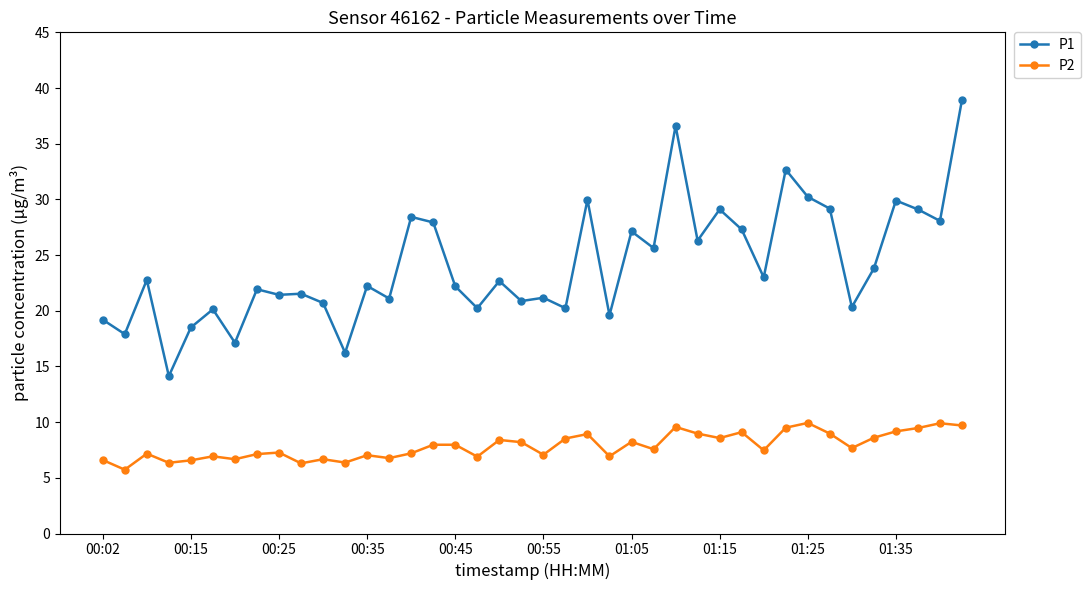

Which series has the largest range (max minus min)?

P1